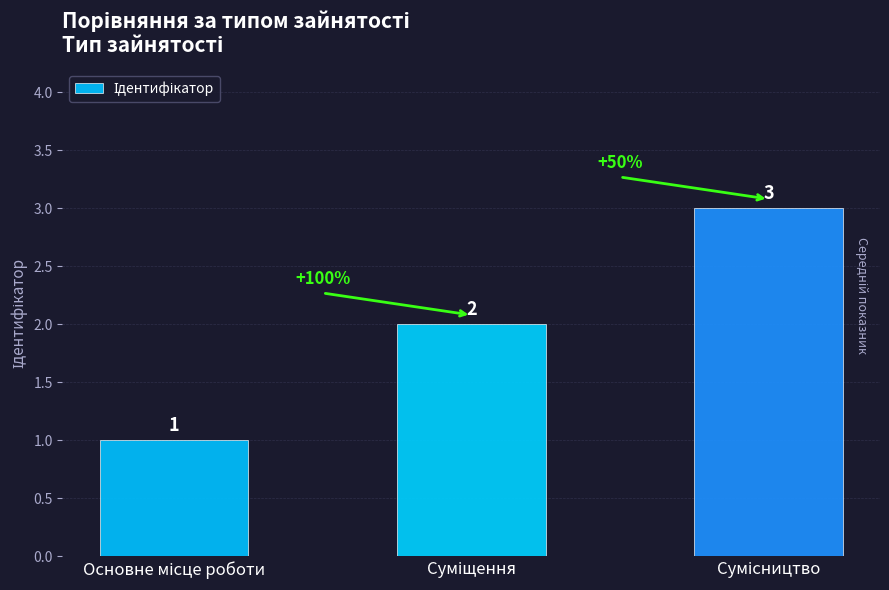

What is the value of the 3rd bar from the left?

3